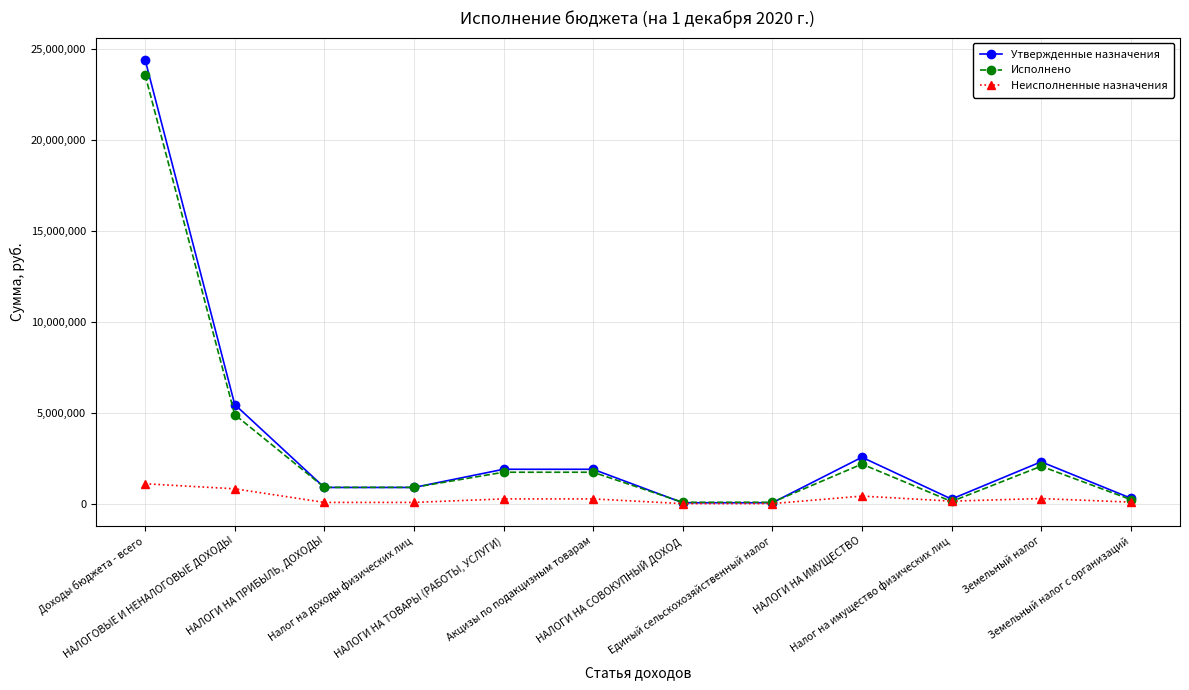

What is the value of the Исполнено point at the 6th from the left?

1725666.1